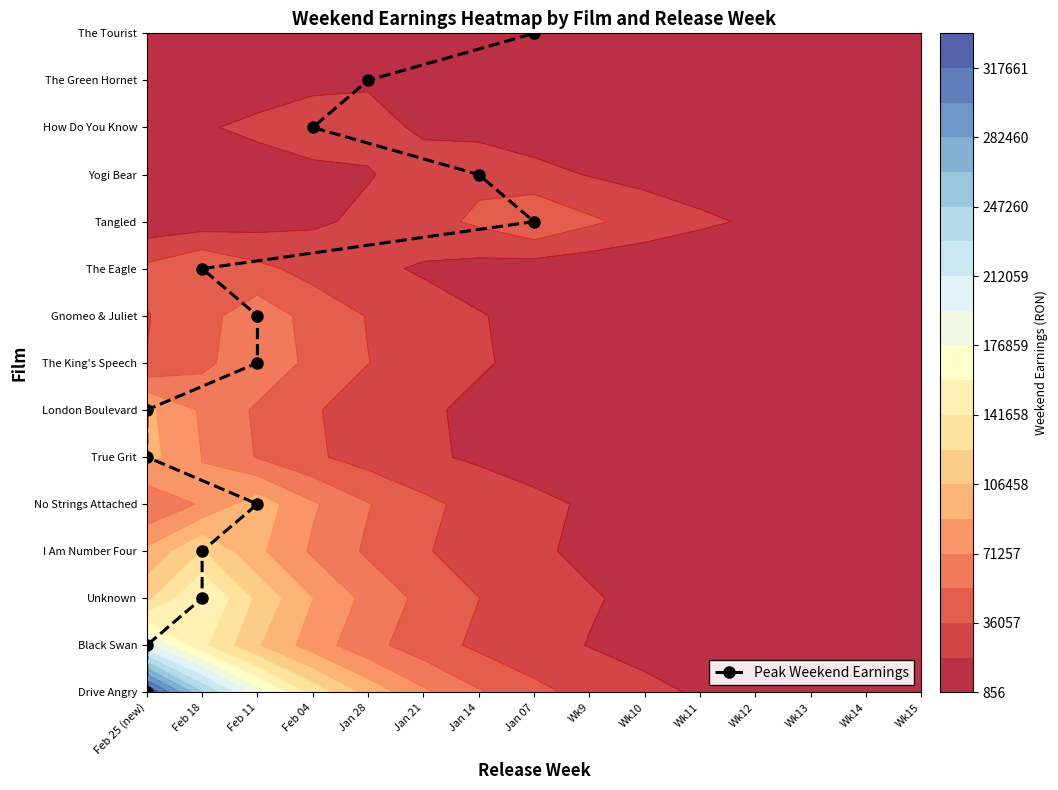

What is the difference between the values at Feb 25 (new) and Jan 14?

10